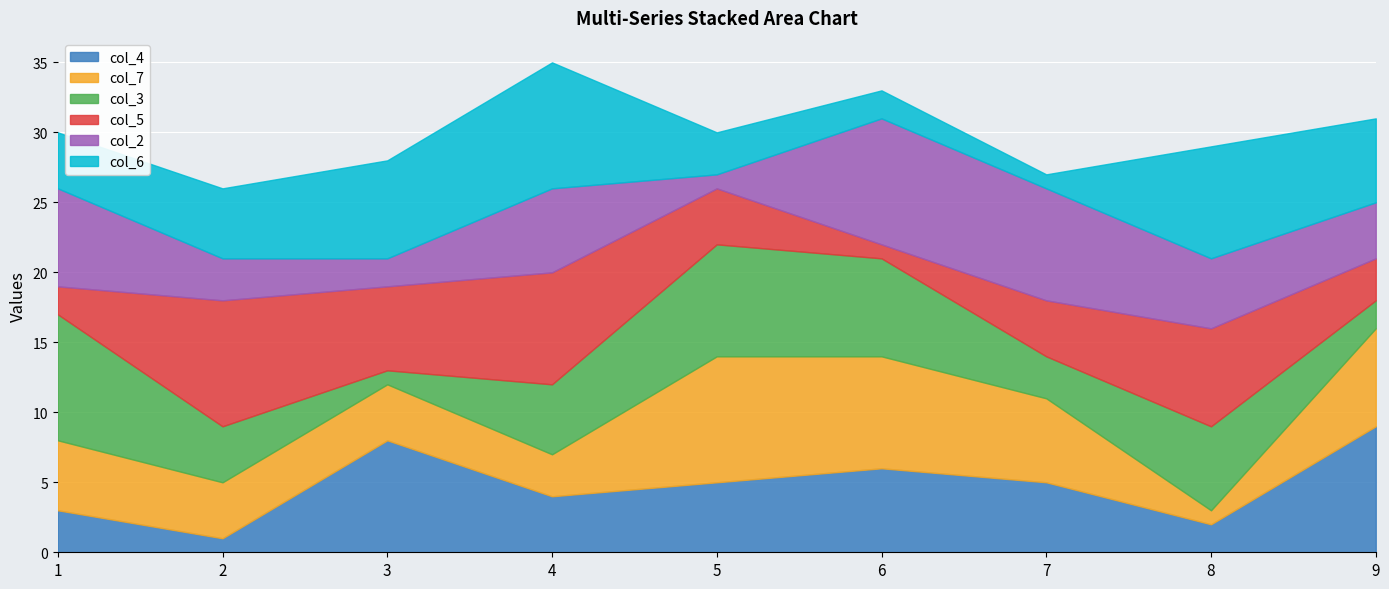

What is the value of the col_4 point at the 7th from the left?

5